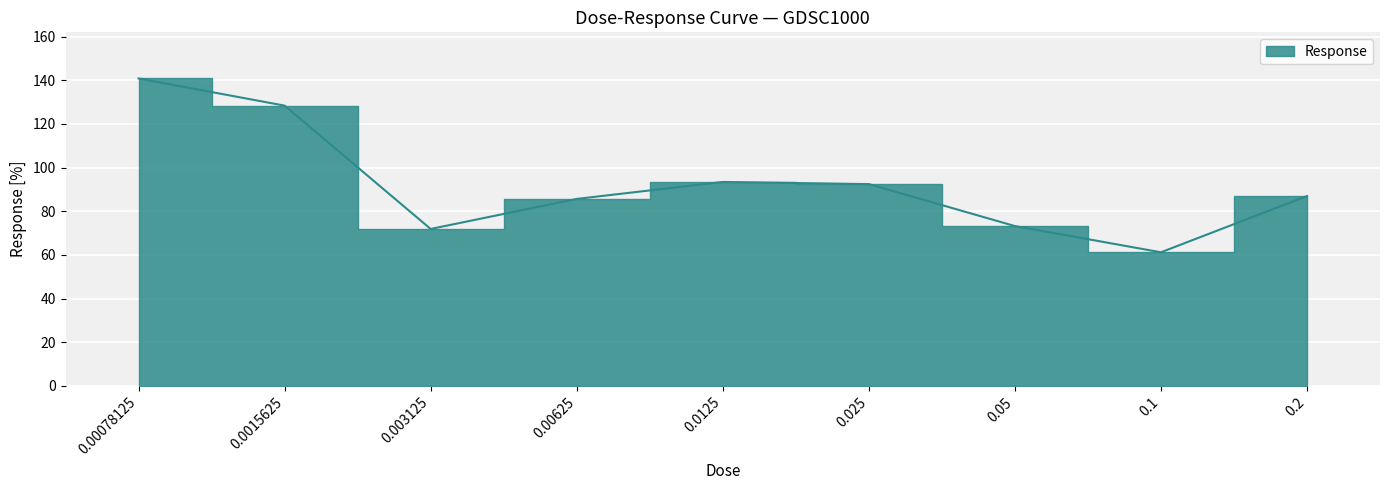

How many data points are less than 86?

4